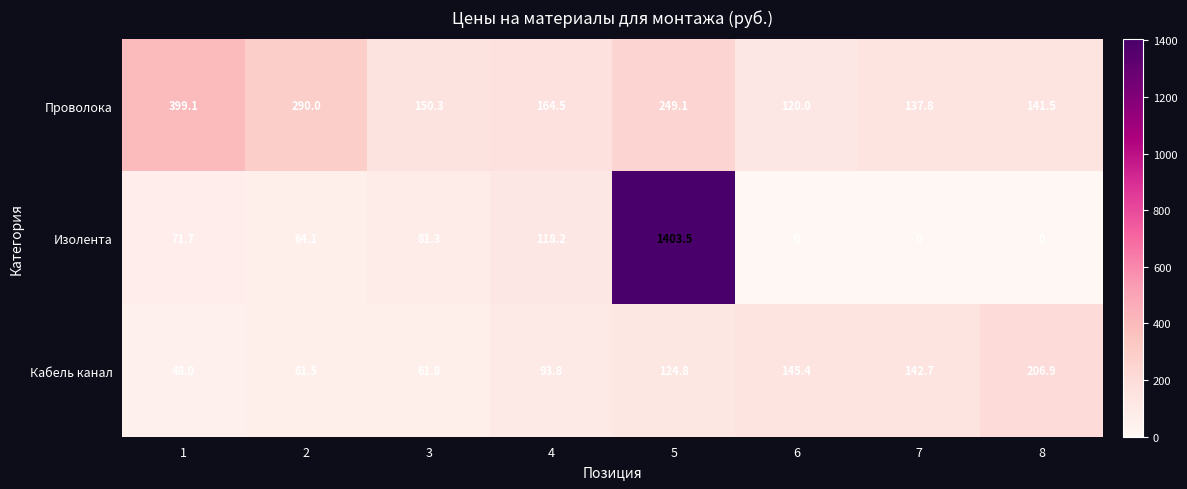

The value of Изолента at 7 is 0.0. True or false?

True